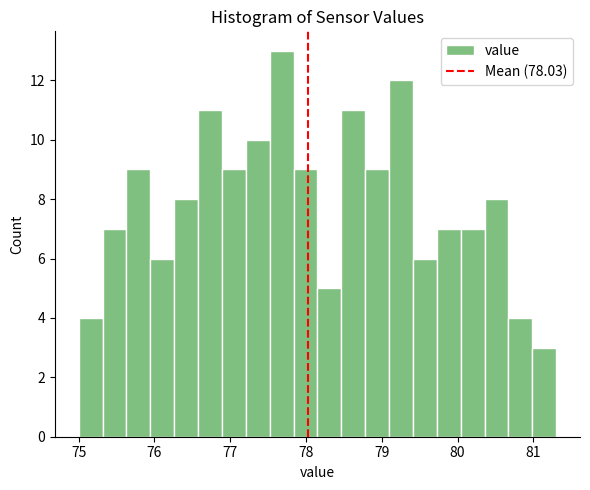

Around what value on the x-axis is the tallest bar? Give the approximate position of its centre, as read against the axis.

77.7